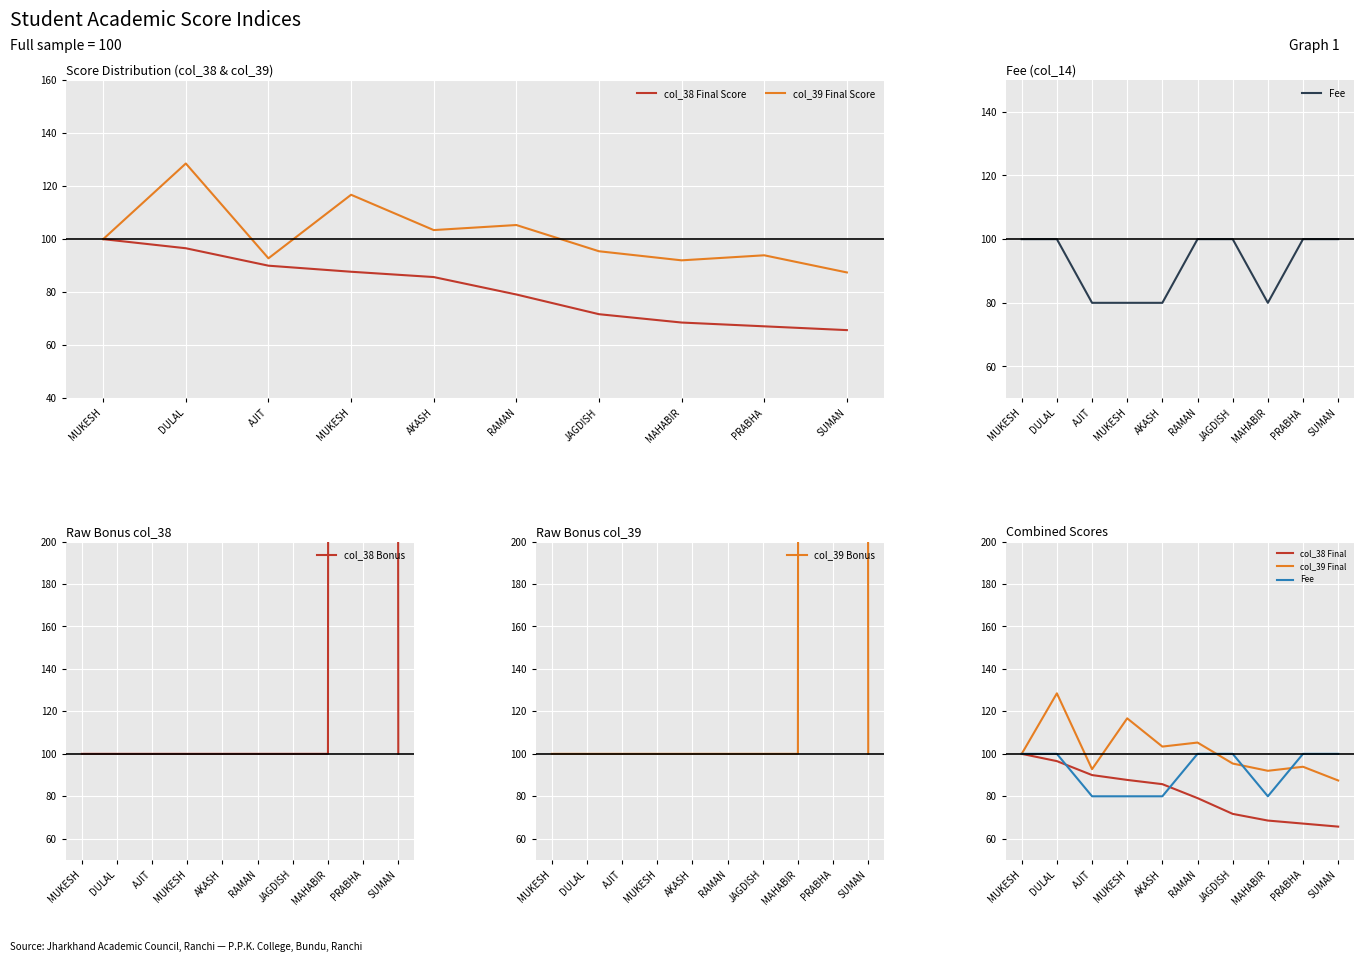

Reading left to right, transcribe all the data shown in this chart.

col_38 (Score1): 100.0	100.0	100.0	100.0	100.0	100.0	100.0	100.0	23600.0	100.0
col_39 (Score2): 100.0	100.0	100.0	100.0	100.0	100.0	100.0	100.0	23600.0	100.0
col_14 (Fee): 100.0	100.0	80.0	80.0	80.0	100.0	100.0	80.0	100.0	100.0
col_38_final: 100.0	96.6	90.0	87.7	85.7	79.1	71.7	68.6	67.1	65.7
col_39_final: 100.0	128.5	92.8	116.7	103.4	105.3	95.4	92.0	93.9	87.5